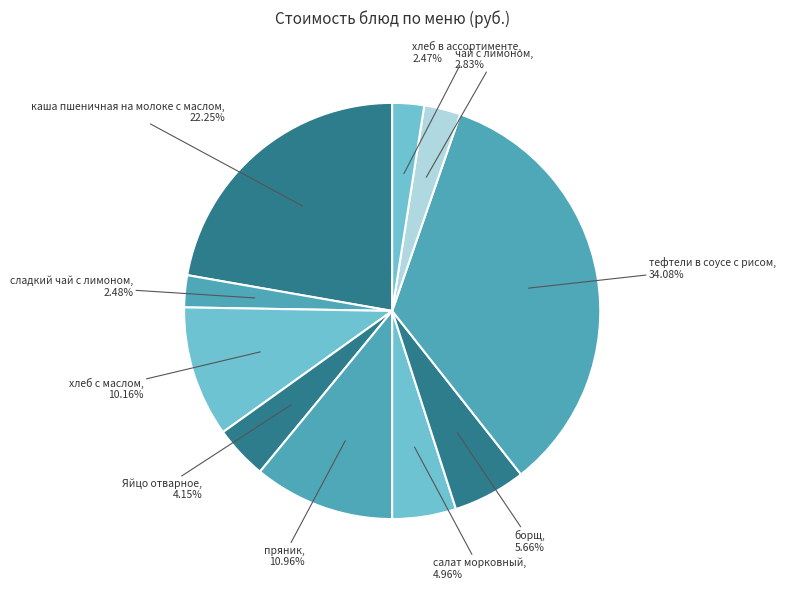

How many slices are in this pie chart?

10